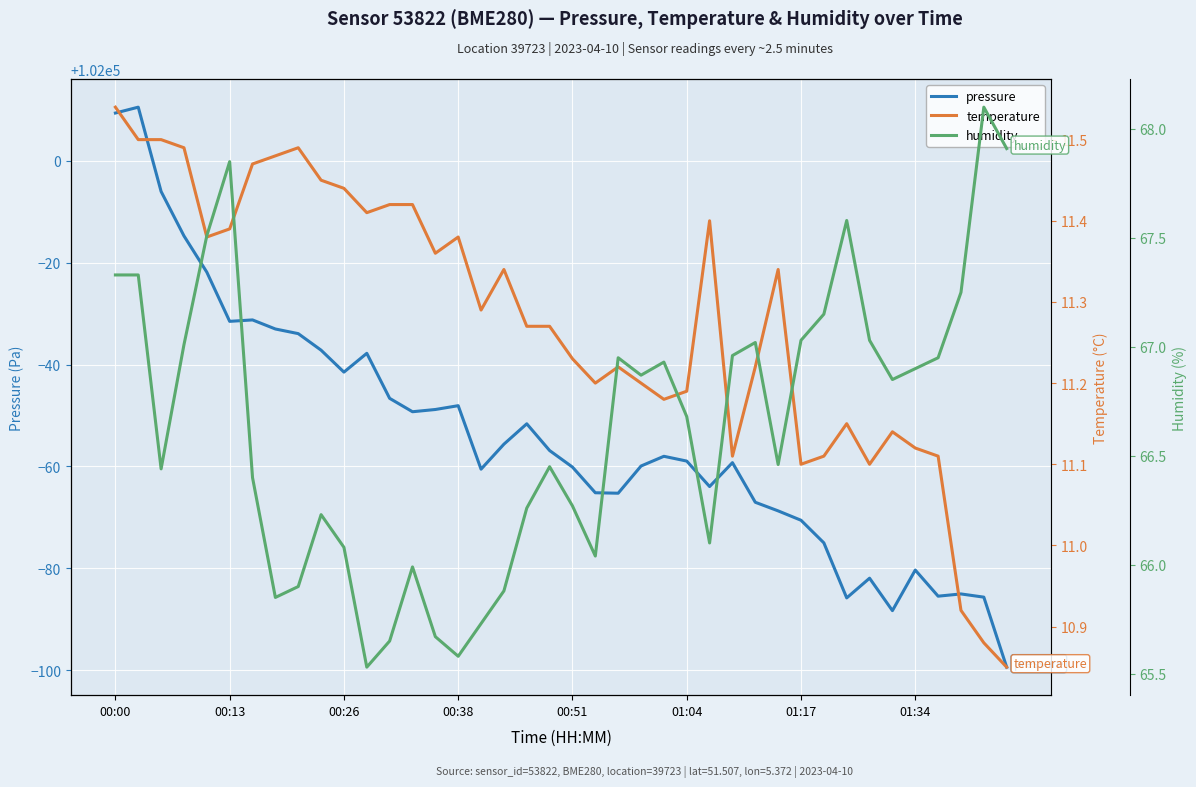

What is the value of the temperature point at the 38th from the left?

10.9